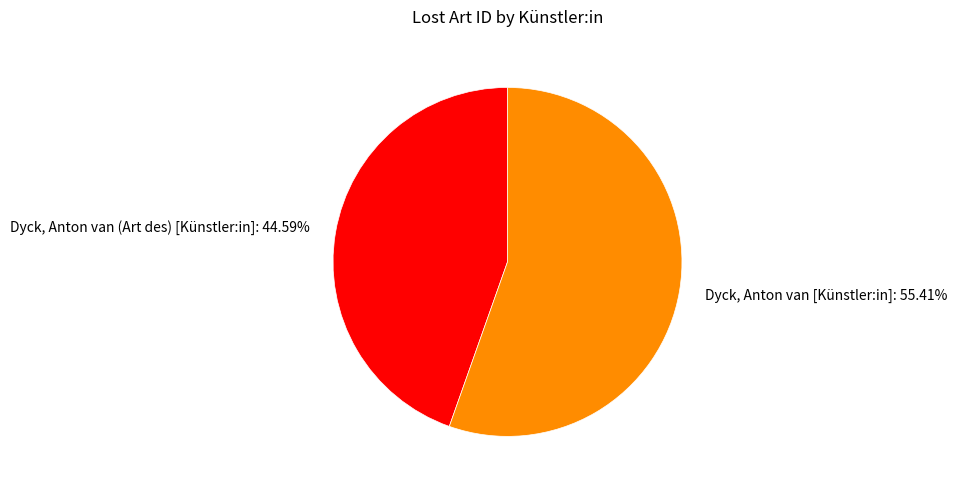

What is the total percentage of Dyck, Anton van [Künstler:in] and Dyck, Anton van (Art des) [Künstler:in]?

100.0%